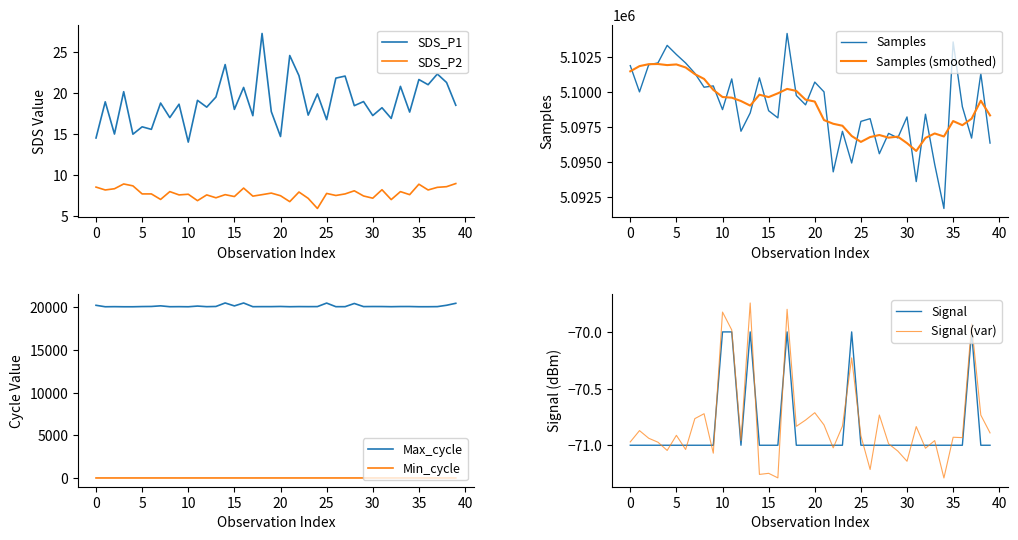

What is the difference between the maximum and minimum values in the Min_cycle series?

1